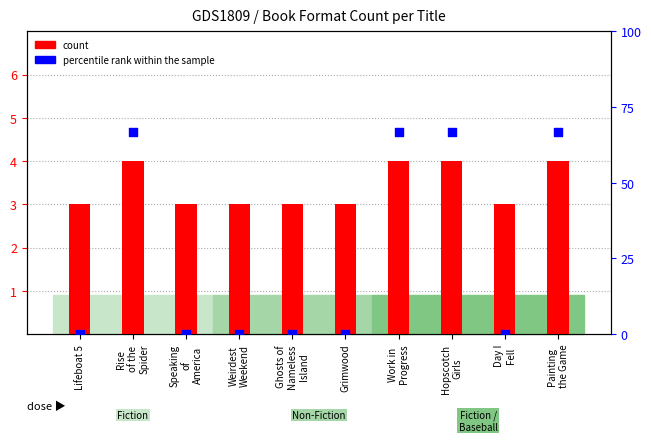

At which category is the sum across all series the highest?

Rise
of the
Spider